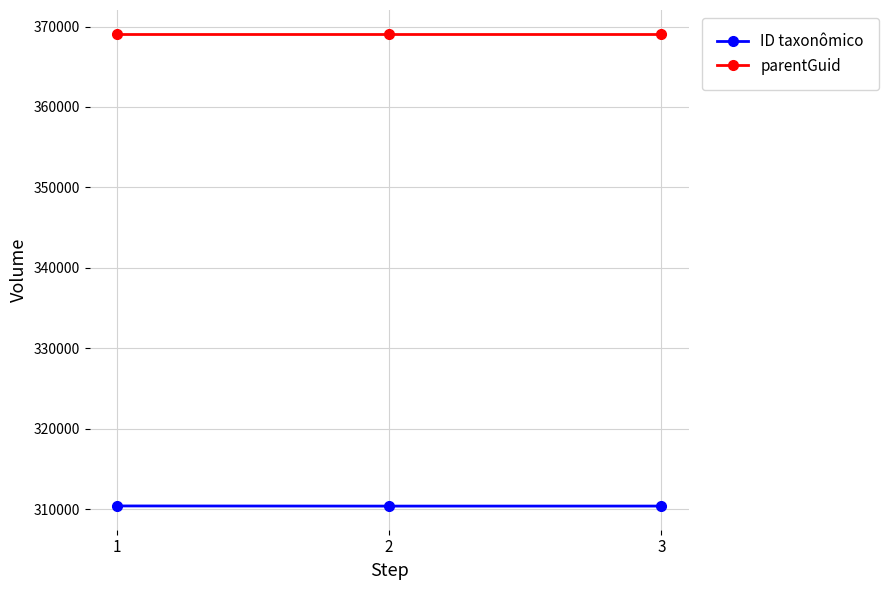

What is the minimum value shown in the chart?

310367